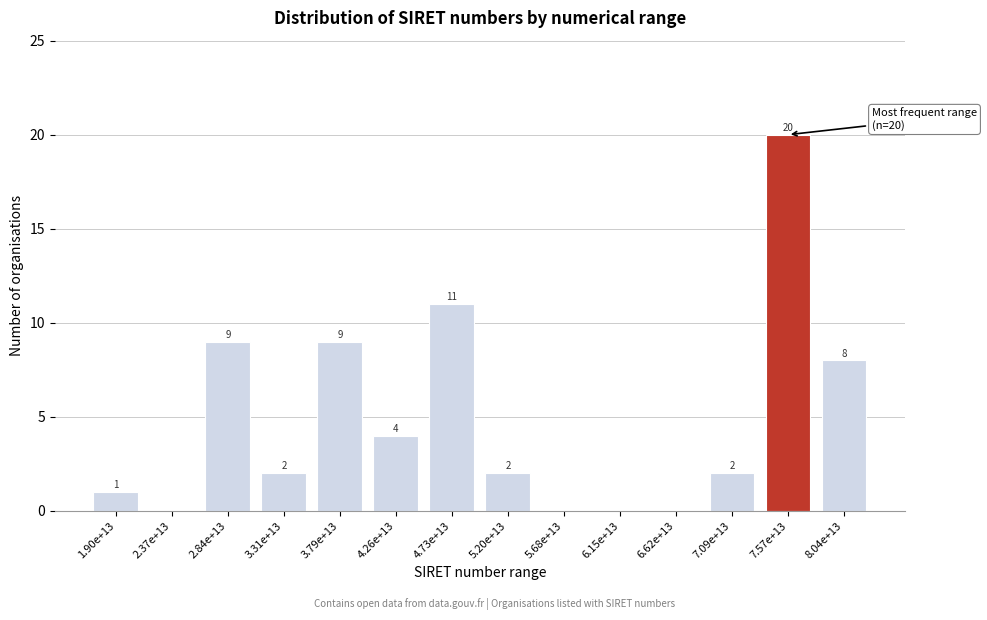

Reading left to right, transcribe all the data shown in this chart.

1.90e+13=1	2.37e+13=0	2.84e+13=9	3.31e+13=2	3.79e+13=9	4.26e+13=4	4.73e+13=11	5.20e+13=2	5.68e+13=0	6.15e+13=0	6.62e+13=0	7.09e+13=2	7.57e+13=20	8.04e+13=8